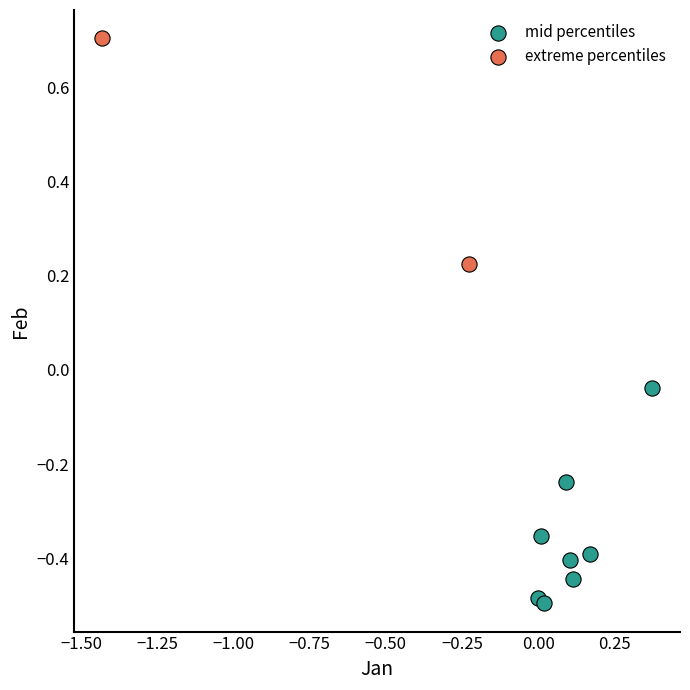

Which series has the widest spread of Y values?

extreme percentiles